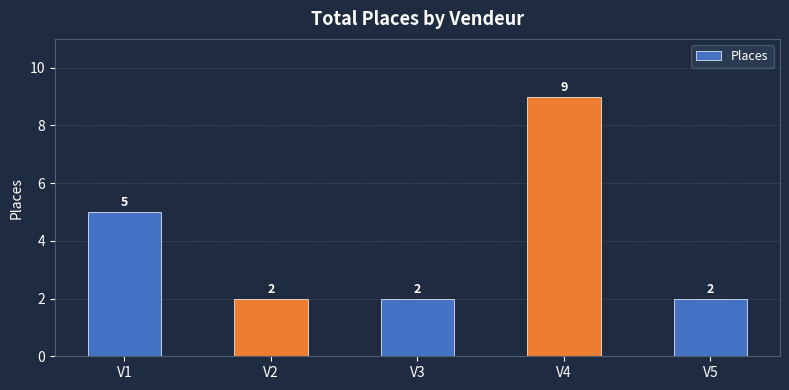

How many values are between 2 and 5?

4